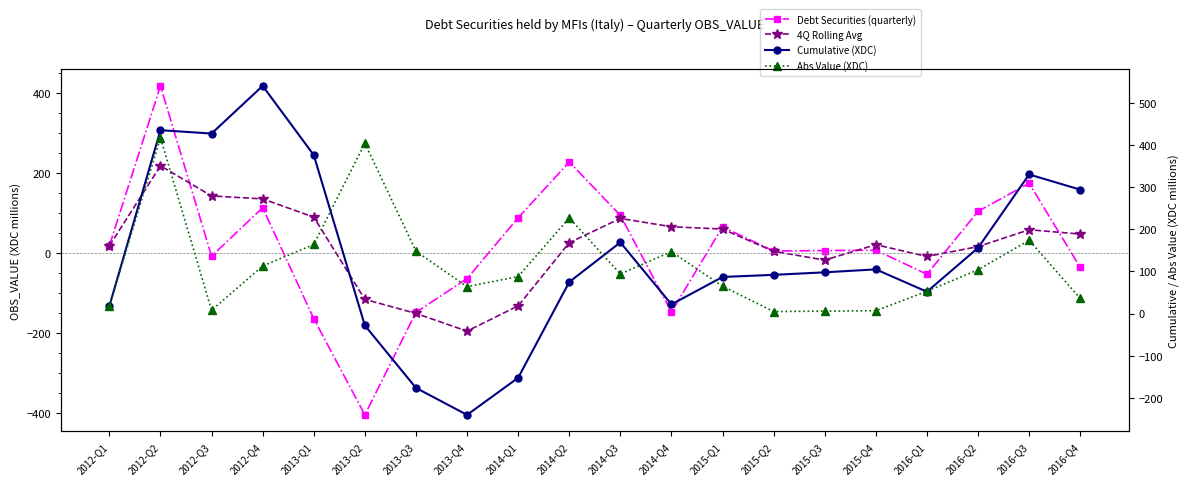

Does the chart have visible grid lines?

No